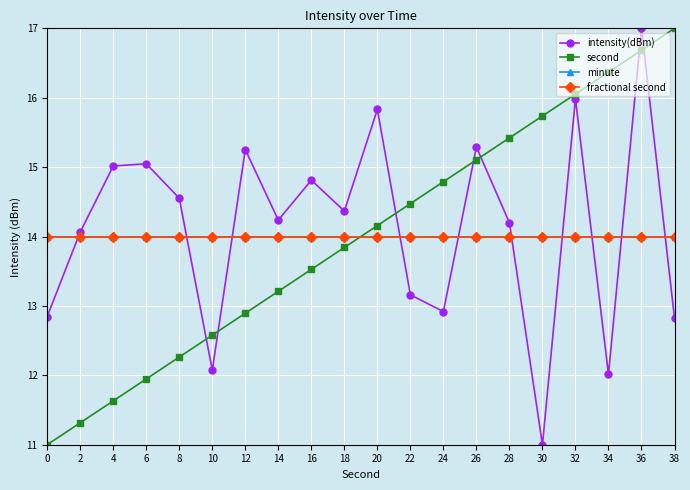

Is this an area chart (filled region under the line)?

No